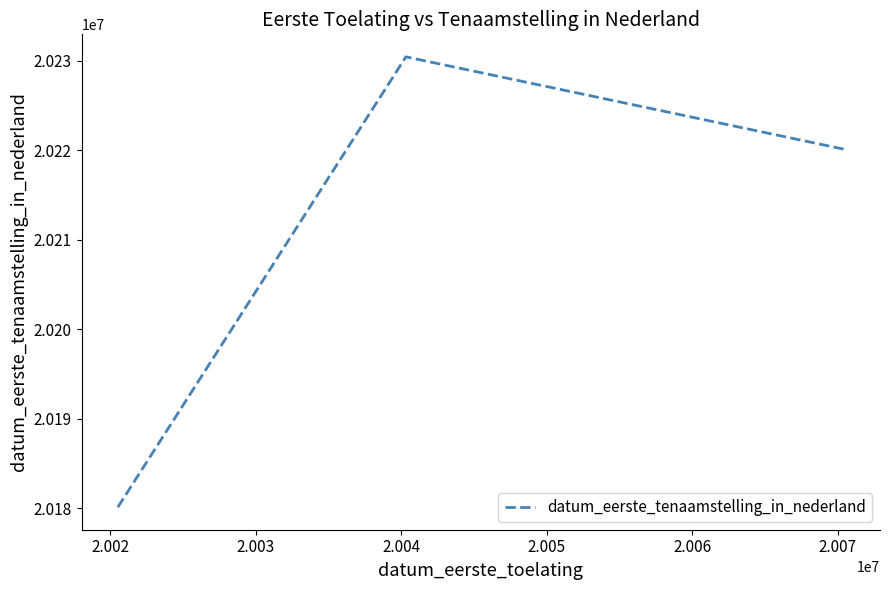

What is the sum of all values?

60630641